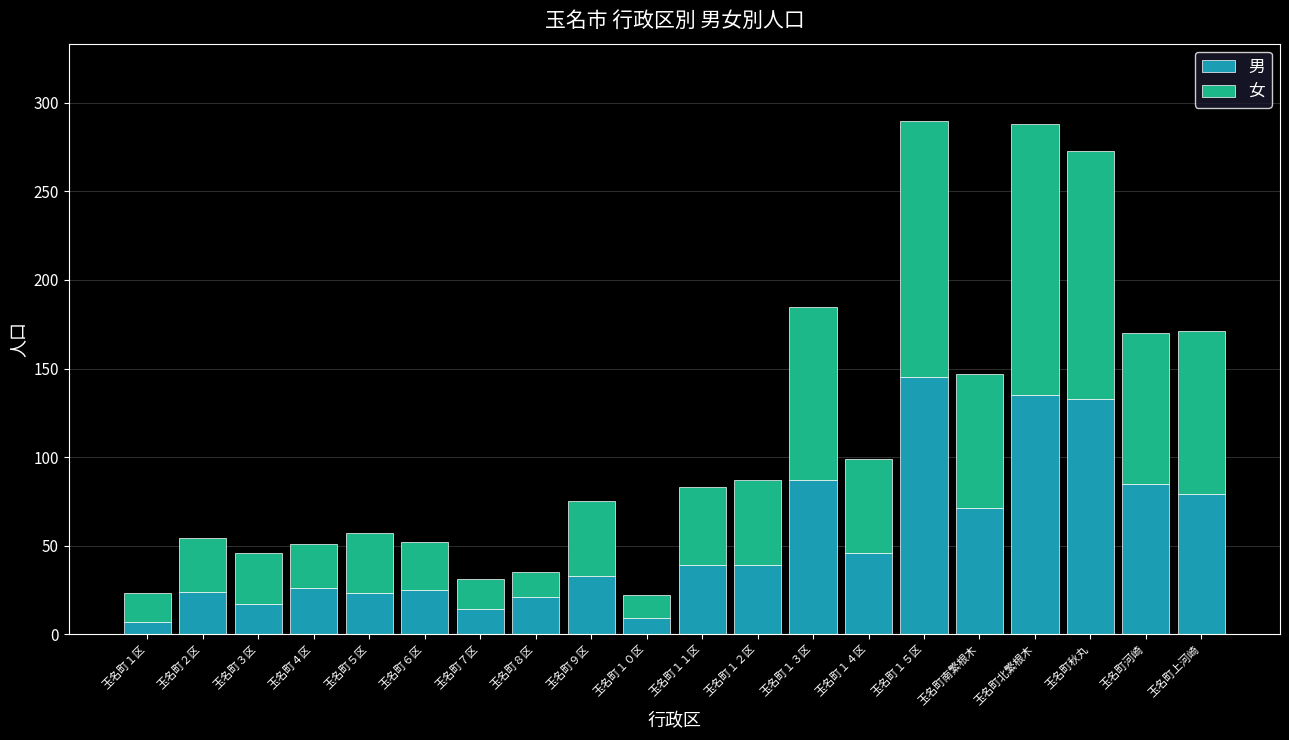

What is the total value across all series at 玉名町北繁根木?

288